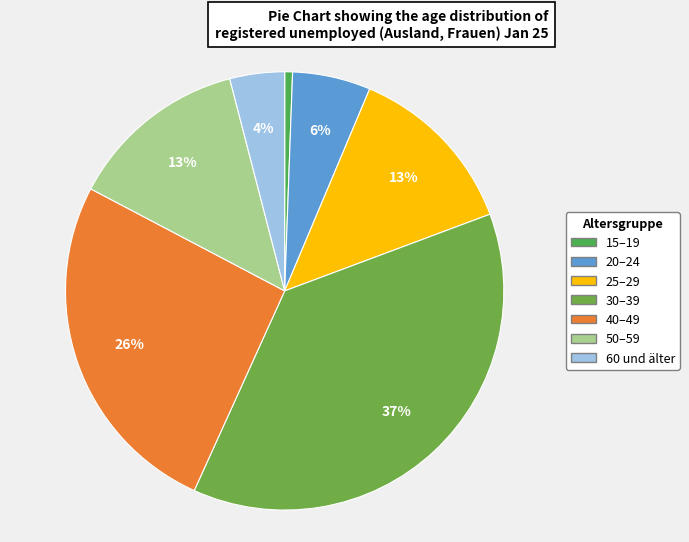

How many slices are in this pie chart?

7